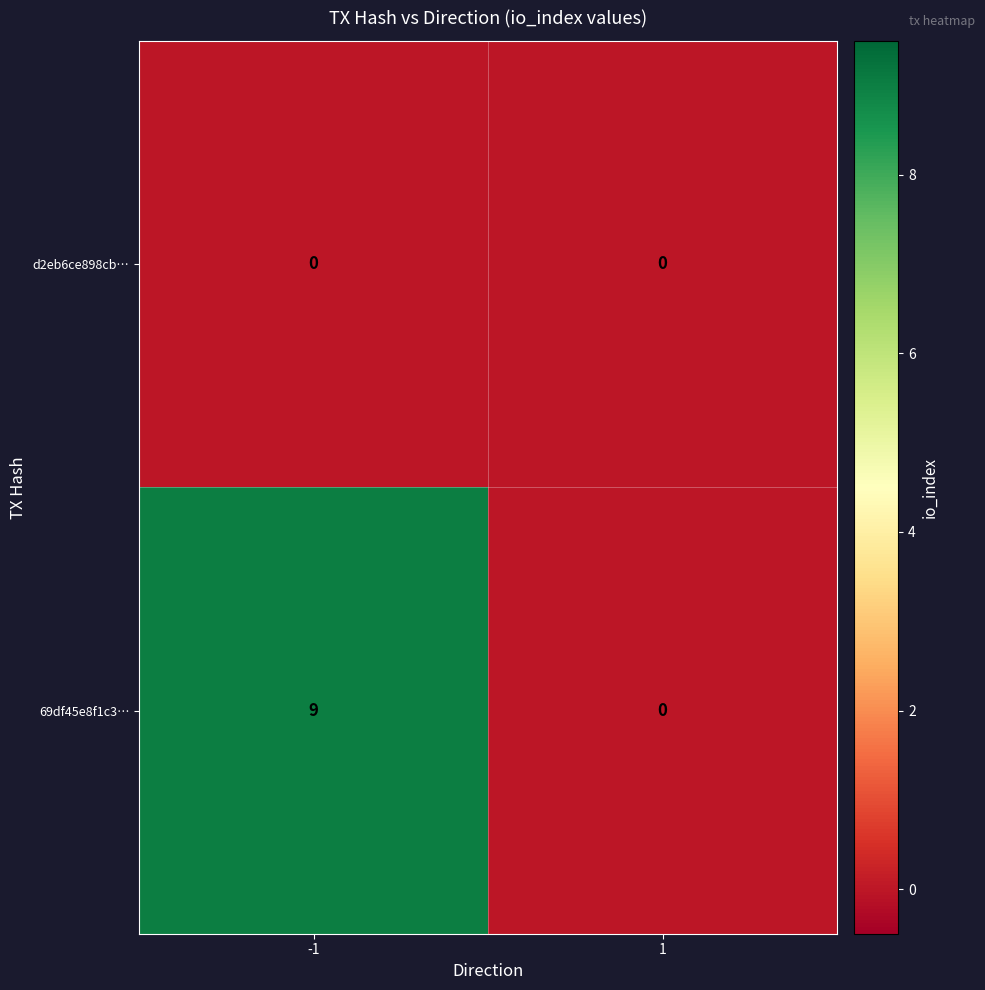

Reading left to right, transcribe all the data shown in this chart.

d2eb6ce898cb…: -1=0	1=0
69df45e8f1c3…: -1=9	1=0